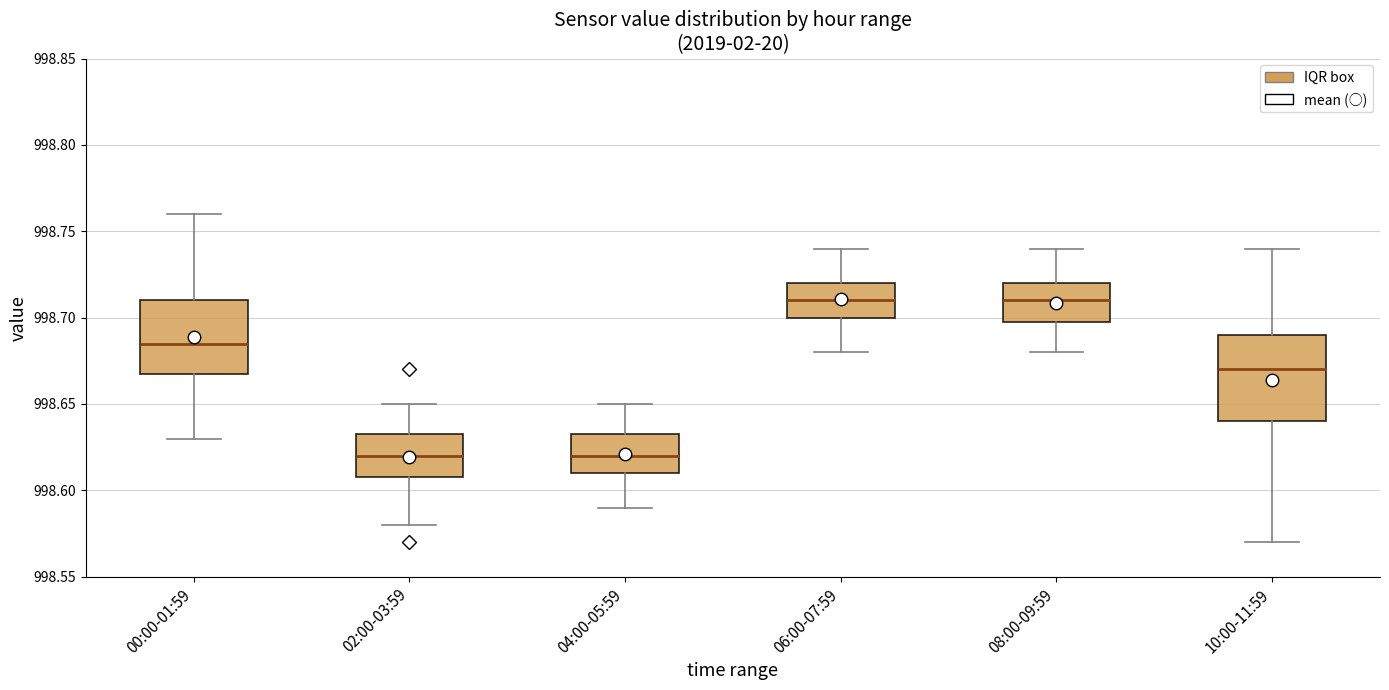

Comparing the boxes themselves (not the whiskers), which one is the tallest?

10:00-11:59